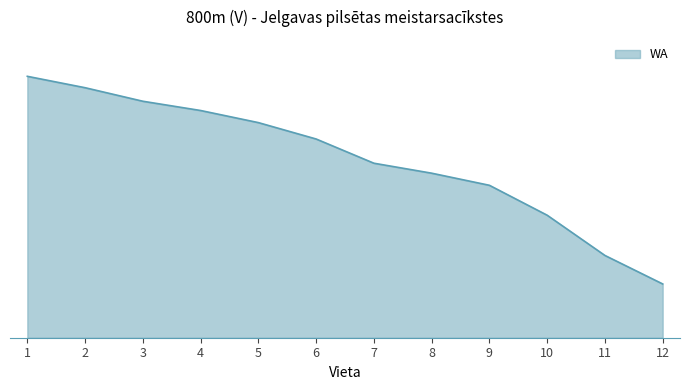

List the labels in order of value, largest first.

1, 2, 3, 4, 5, 6, 7, 8, 9, 10, 11, 12